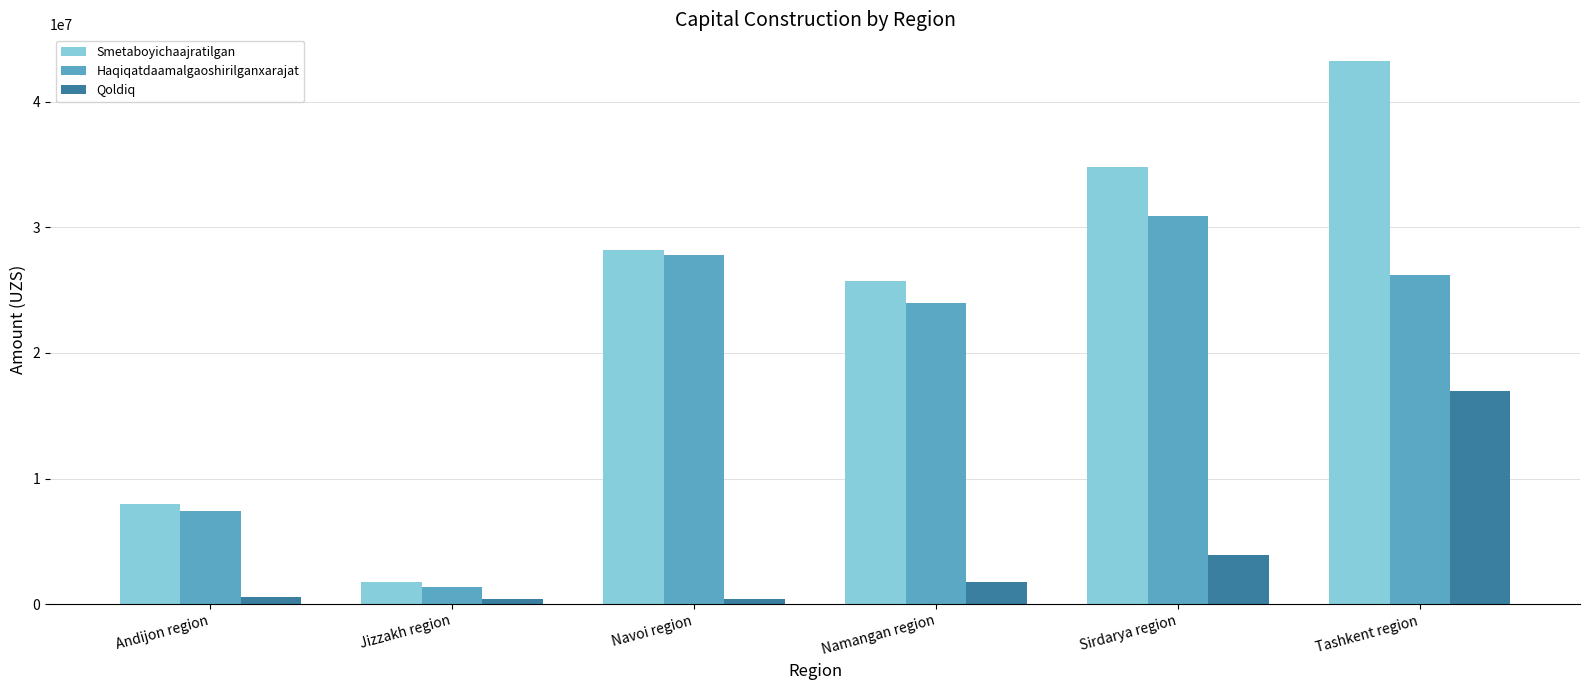

What are all the series names shown in the legend?

Smetaboyichaajratilgan, Haqiqatdaamalgaoshirilganxarajat, Qoldiq